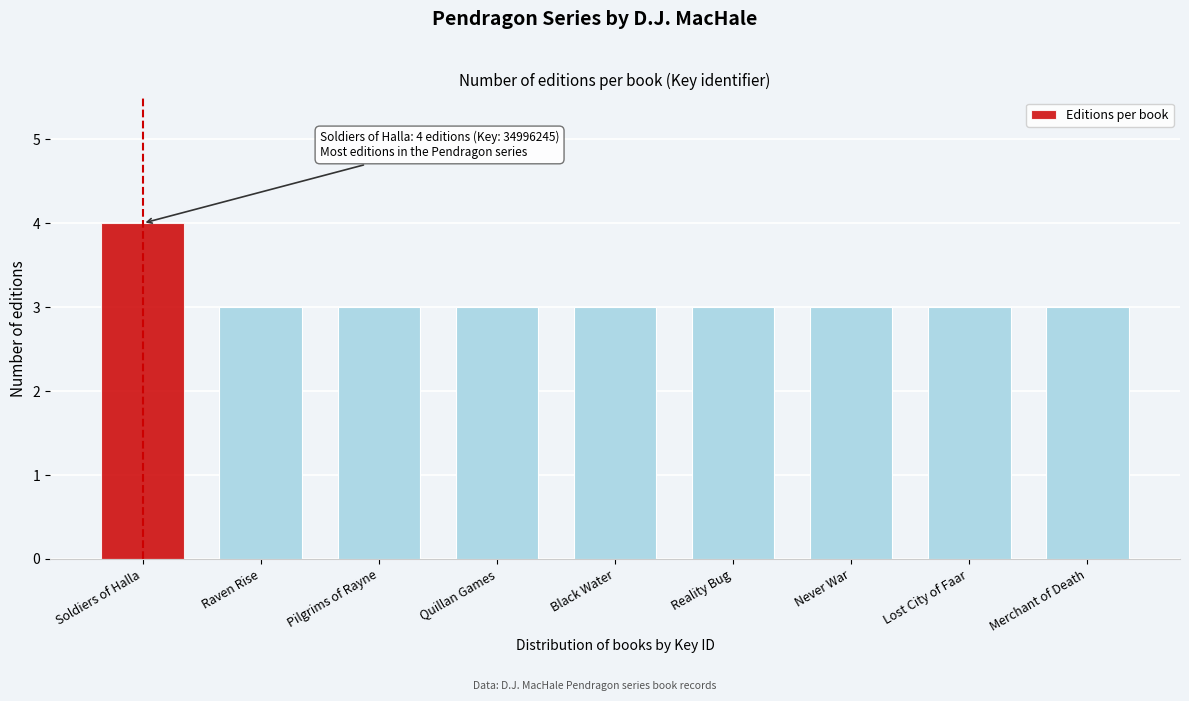

Reading right to left, extract all data points from this chart.

3	3	3	3	3	3	3	3	4